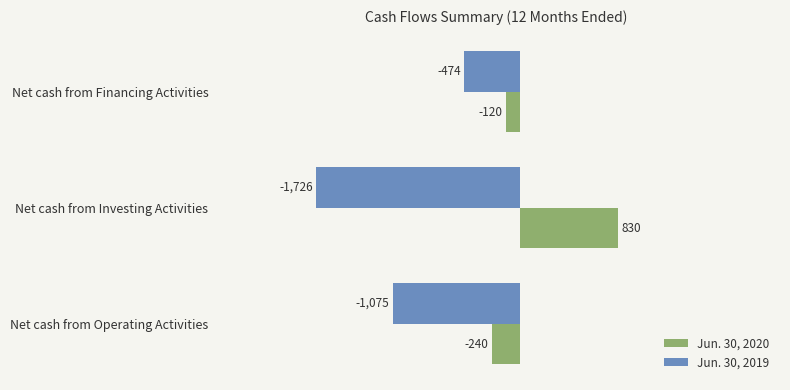

Which series has the widest spread of values?

Jun. 30, 2019